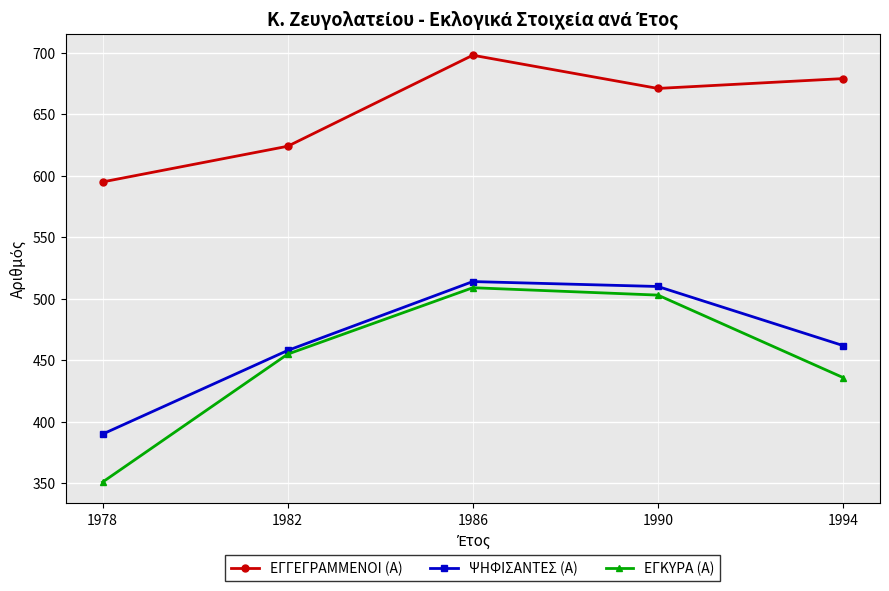

What is the highest value of the ΕΓΓΕΓΡΑΜΜΕΝΟΙ (Α) series?

698